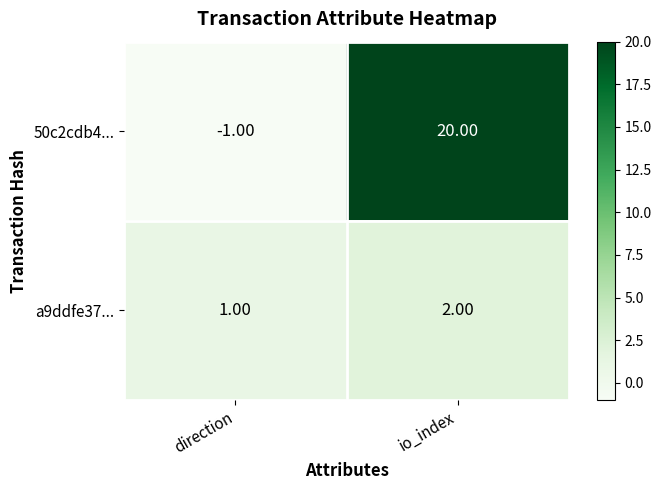

What is the average value of the 50c2cdb4... series?

10